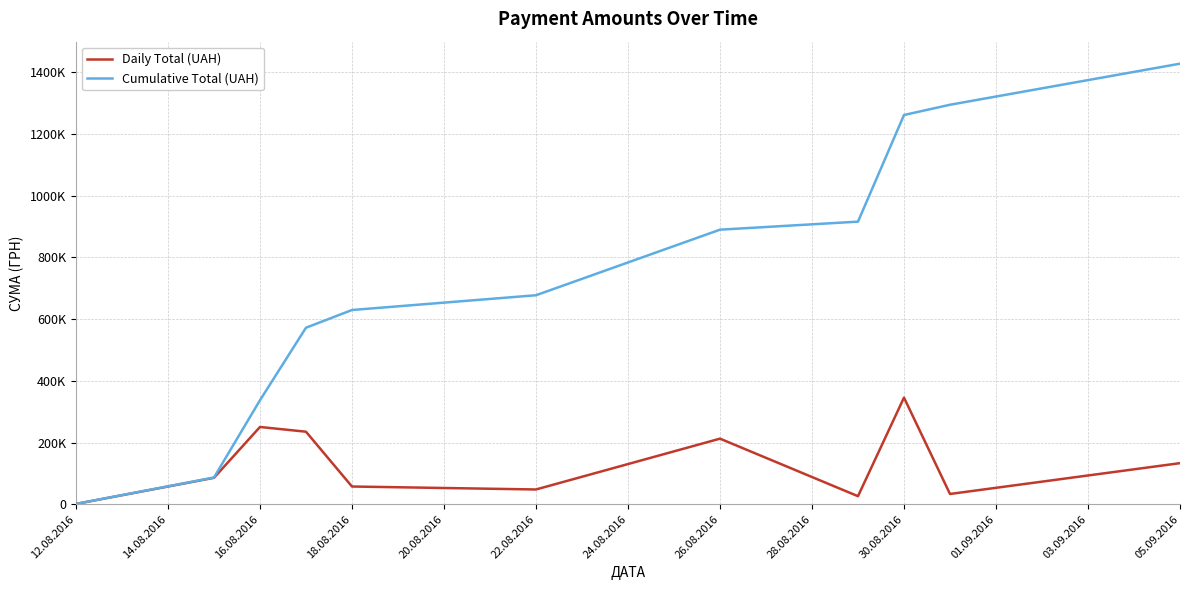

What is the average value of the Cumulative Total (UAH) series?

735956.7